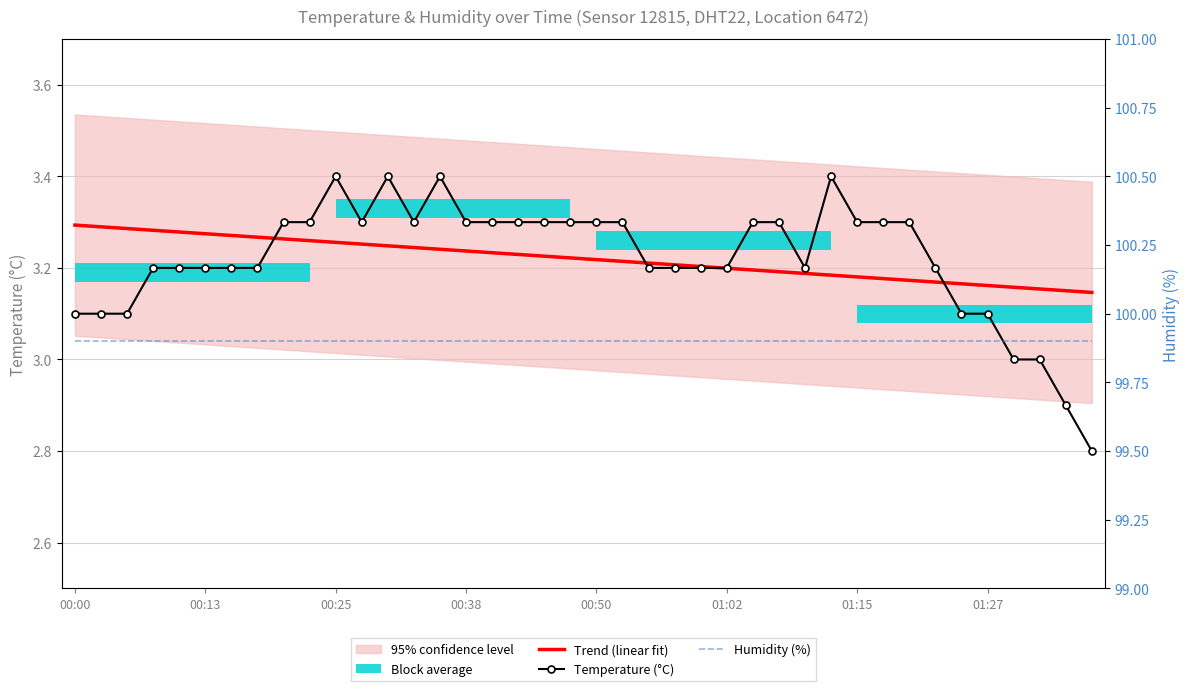

Which series ends up on top after the final intersection of Trend (linear fit) and Temperature (°C)?

Trend (linear fit)